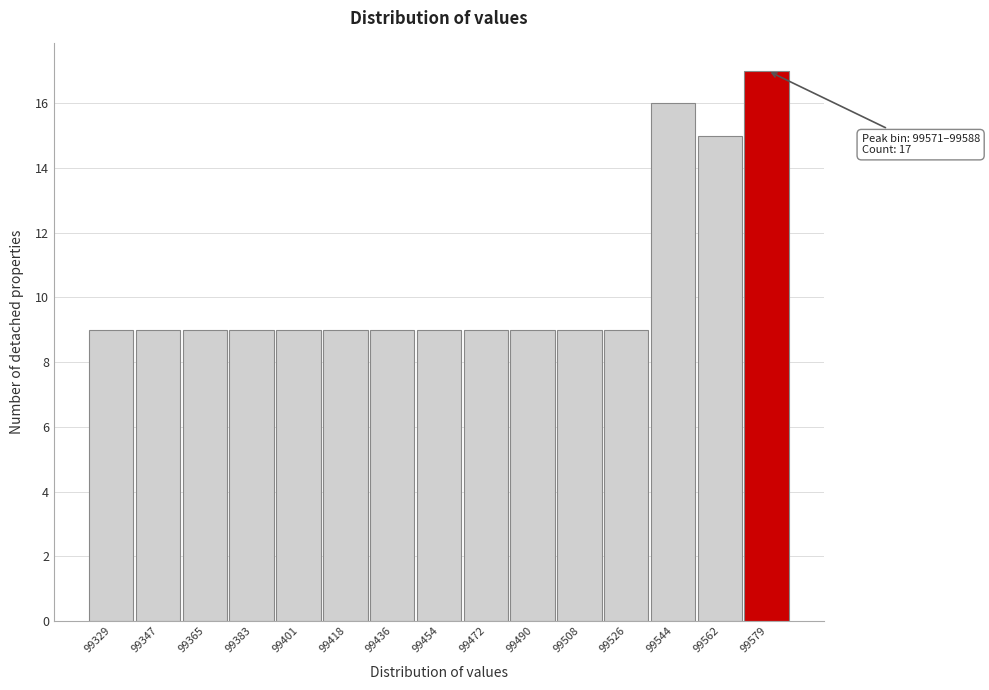

Which range on the x-axis has the tallest bar?

99570 to 99588